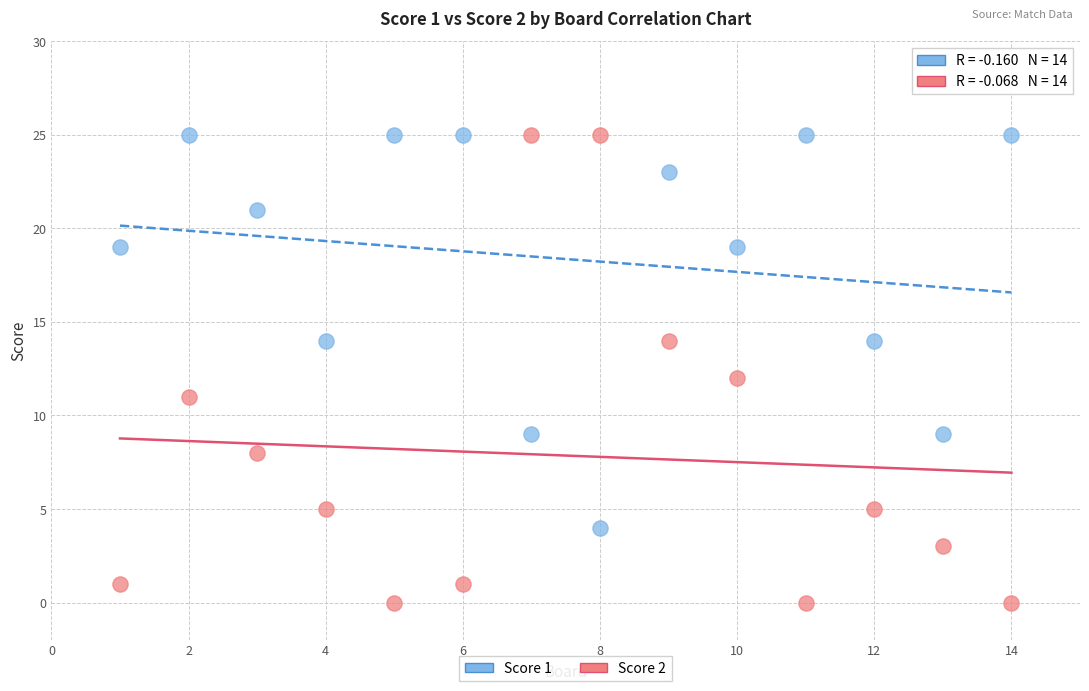

Which series has the largest Y range (max minus min)?

Score 2